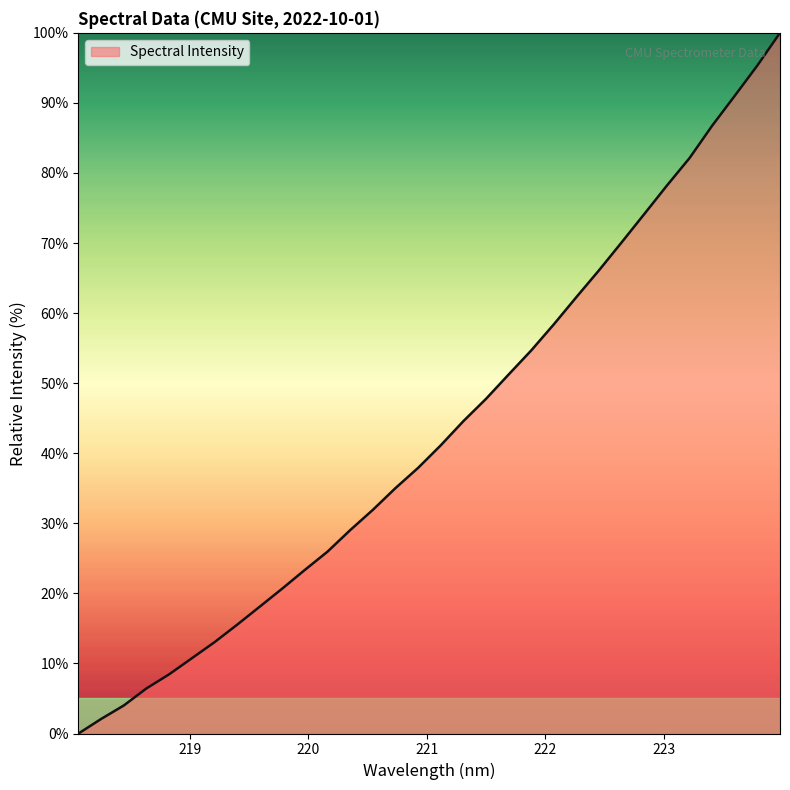

What is the difference between the maximum and minimum values?

100.0